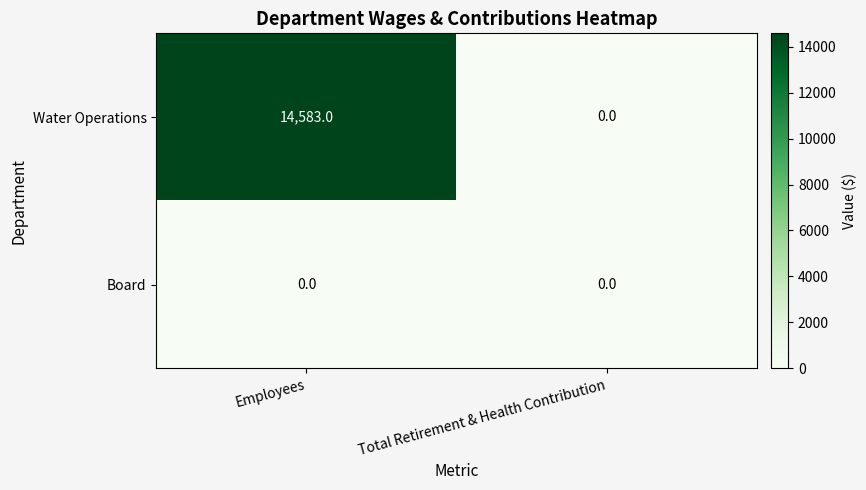

At how many categories does at least one series exceed 11562?

1